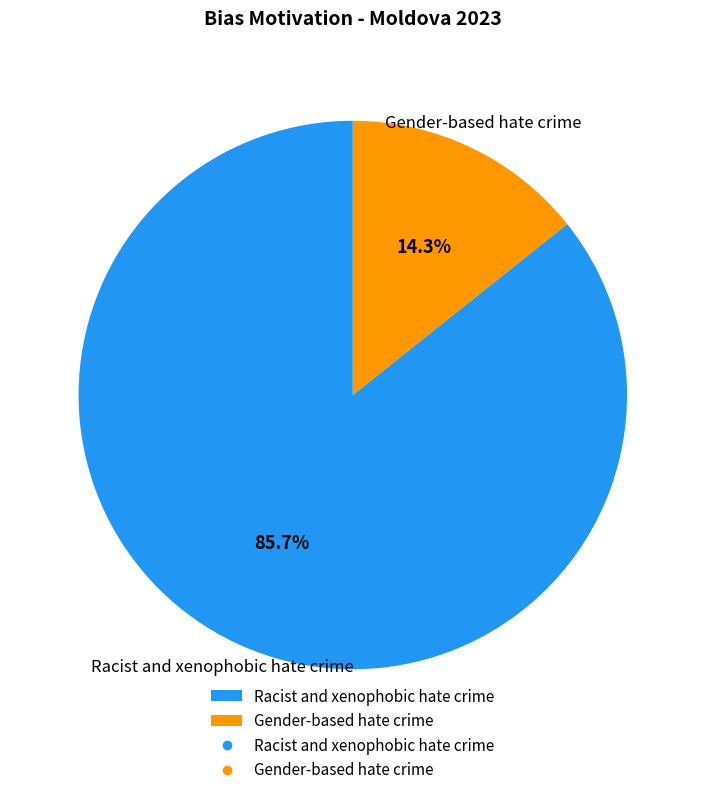

Between Racist and xenophobic hate crime and Gender-based hate crime, which is larger?

Racist and xenophobic hate crime